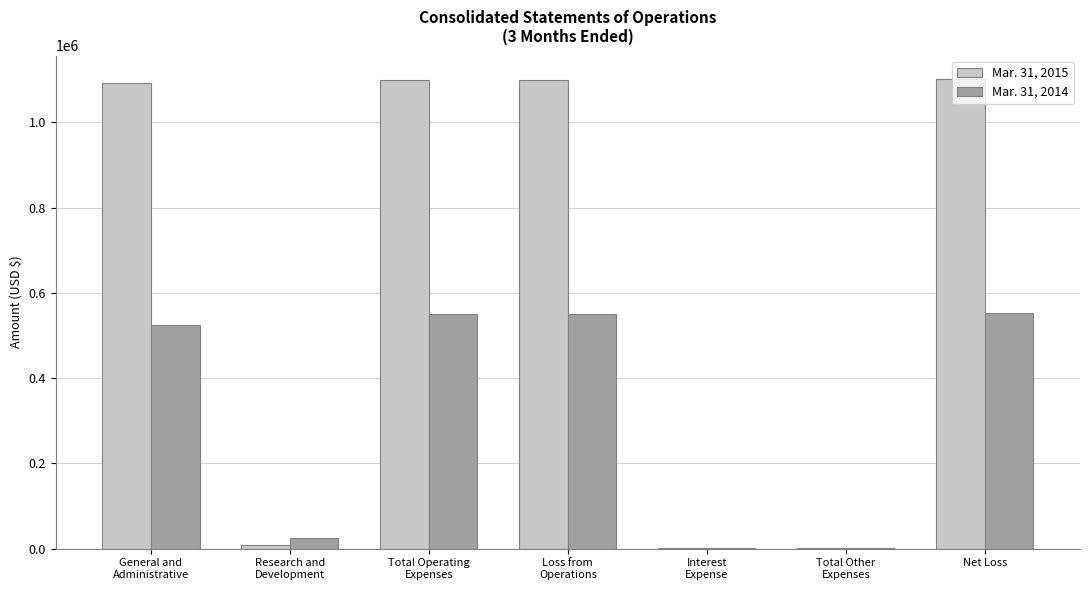

Which series has the largest total across all categories?

Mar. 31, 2015